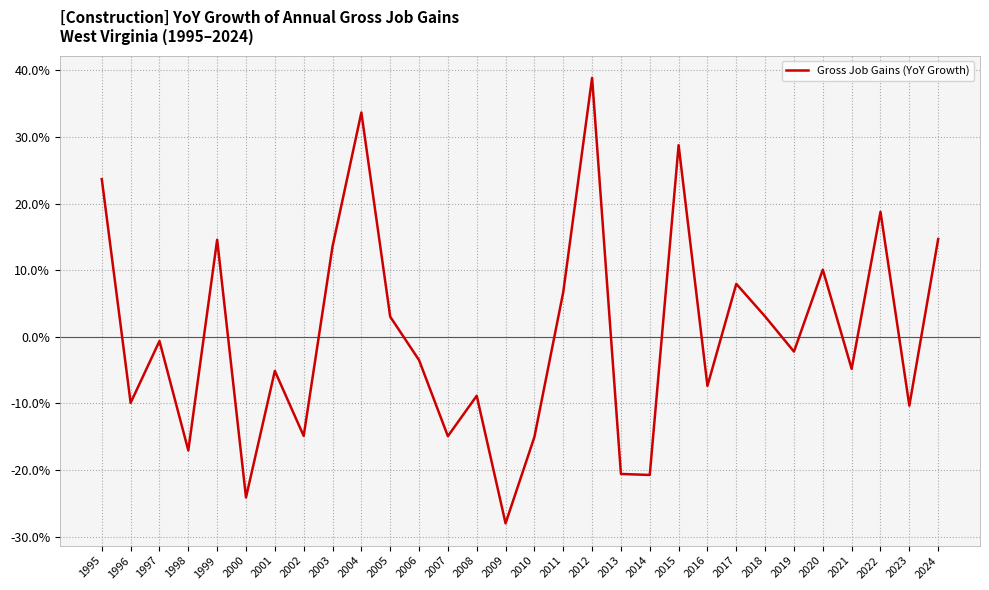

True or false: the data shows 0.2 at 2020.

False